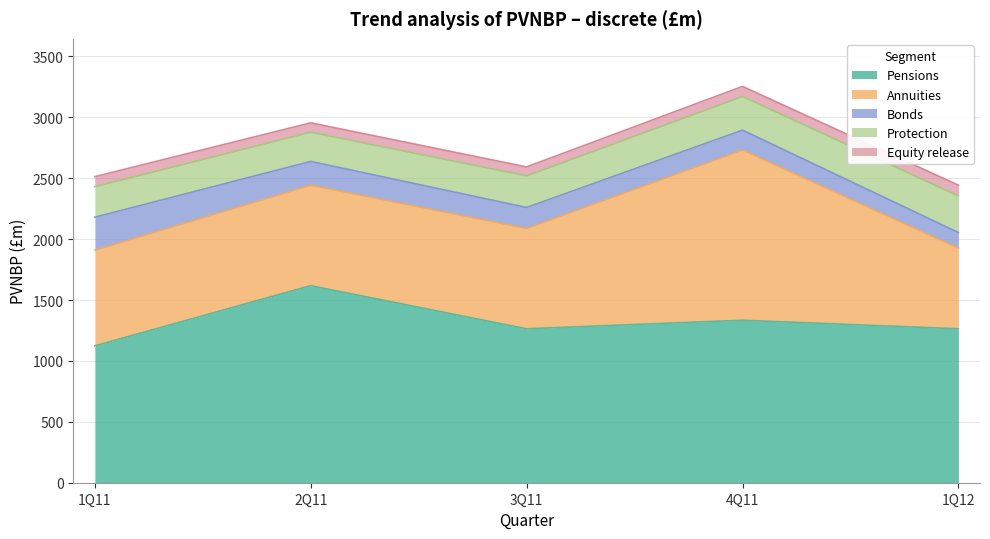

What is the difference between the highest and lowest values at 1Q12?

1175